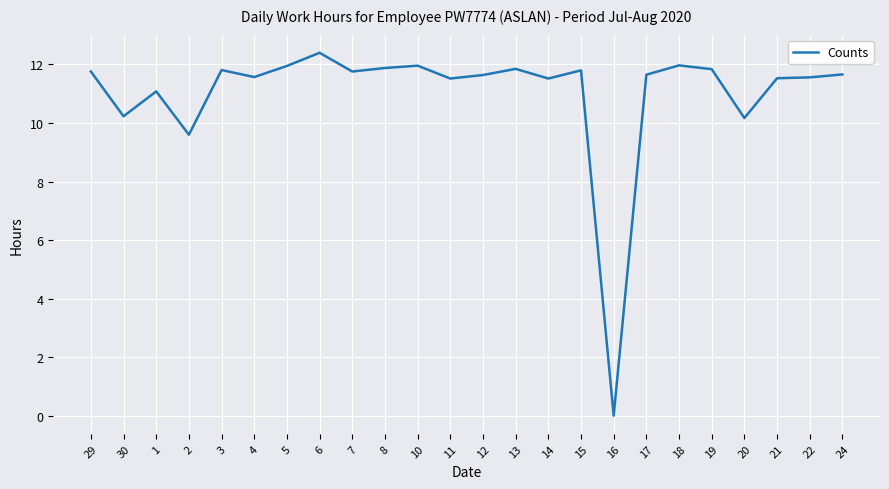

What is the change in value from 29 to 10?

+0.2